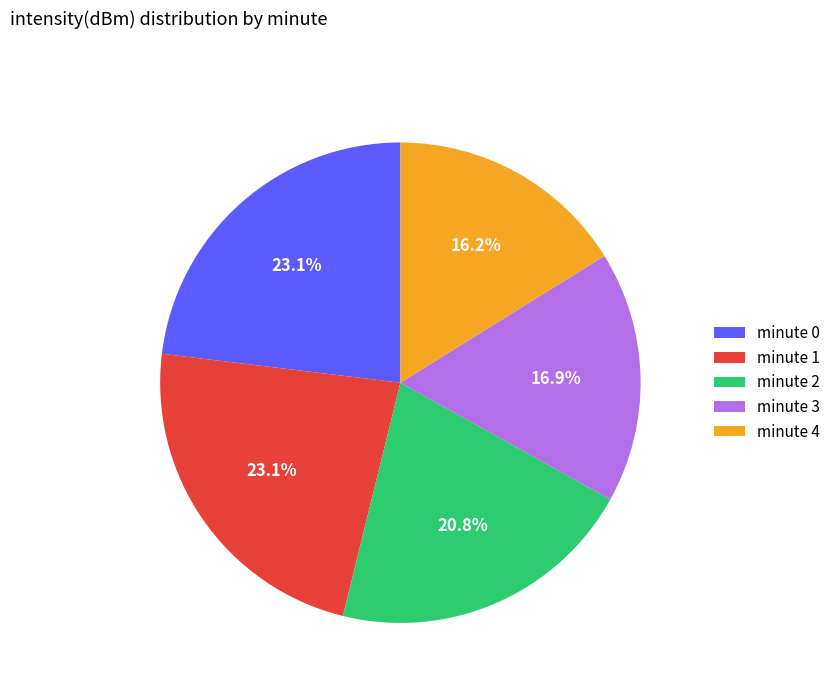

To the nearest percent, what is the average slice percentage?

20%